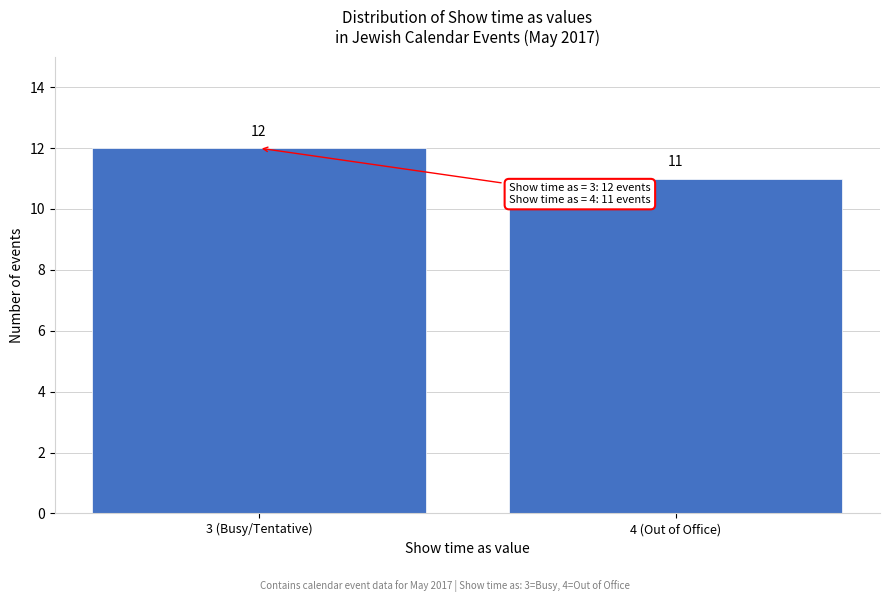

Reading left to right, transcribe all the data shown in this chart.

3 (Busy/Tentative)=12	4 (Out of Office)=11